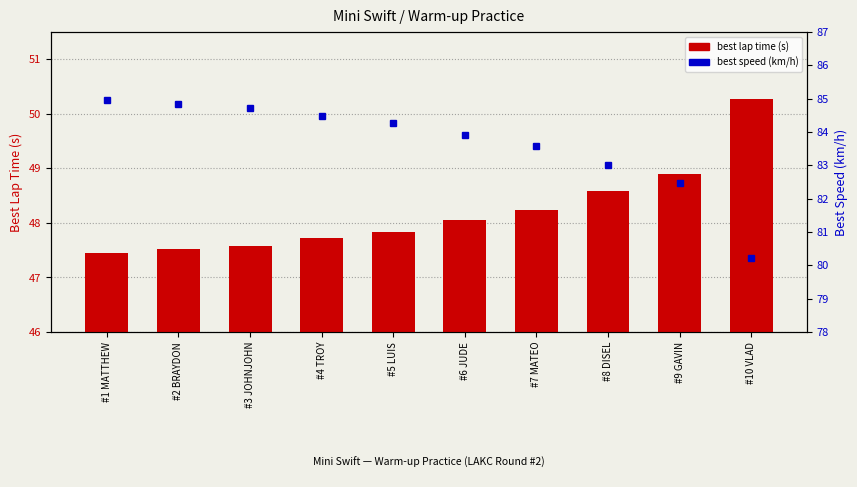

What is the difference between the best lap time (s) values at #1 MATTHEW and #10 VLAD?

2.8